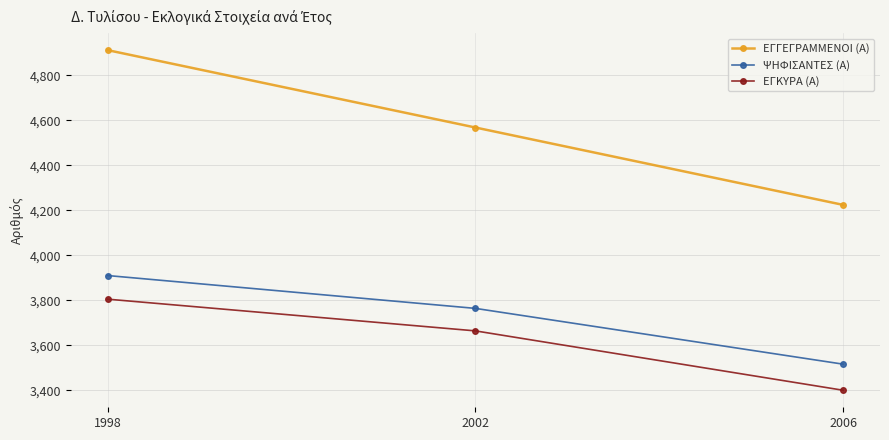

Is the value of ΨΗΦΙΣΑΝΤΕΣ (Α) at 1998 greater than the value of ΕΓΚΥΡΑ (Α) at 1998?

Yes